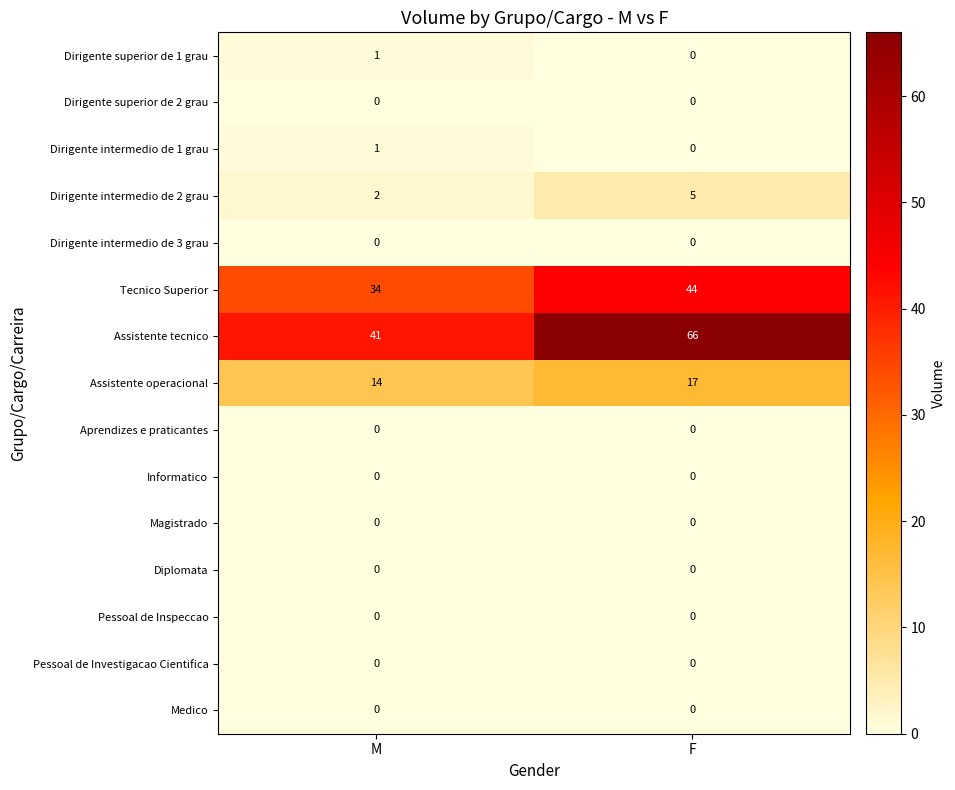

Reading left to right, extract all data points from this chart.

Dirigente superior de 1 grau: M=1	F=0
Dirigente superior de 2 grau: M=0	F=0
Dirigente intermedio de 1 grau: M=1	F=0
Dirigente intermedio de 2 grau: M=2	F=5
Dirigente intermedio de 3 grau: M=0	F=0
Tecnico Superior: M=34	F=44
Assistente tecnico: M=41	F=66
Assistente operacional: M=14	F=17
Aprendizes e praticantes: M=0	F=0
Informatico: M=0	F=0
Magistrado: M=0	F=0
Diplomata: M=0	F=0
Pessoal de Inspeccao: M=0	F=0
Pessoal de Investigacao Cientifica: M=0	F=0
Medico: M=0	F=0